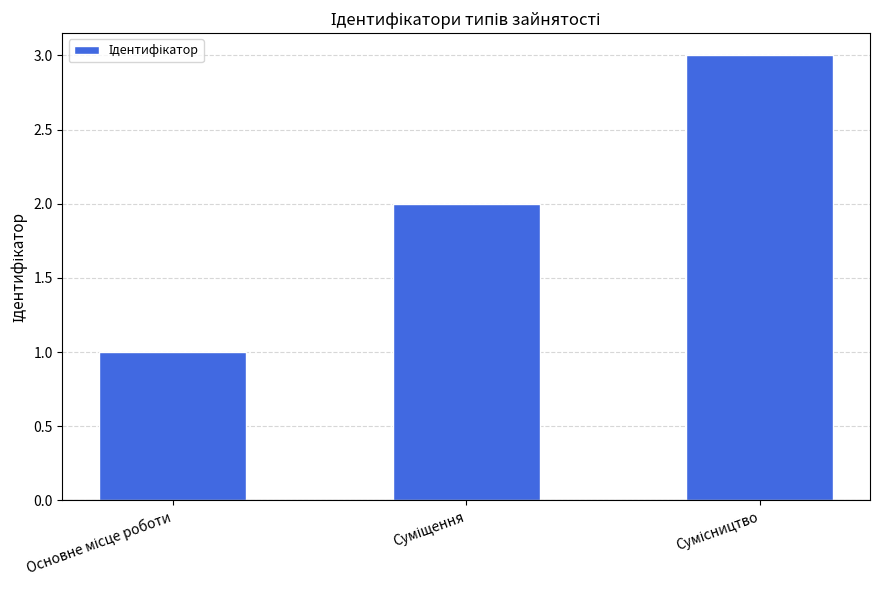

What is the maximum value shown in the chart?

3